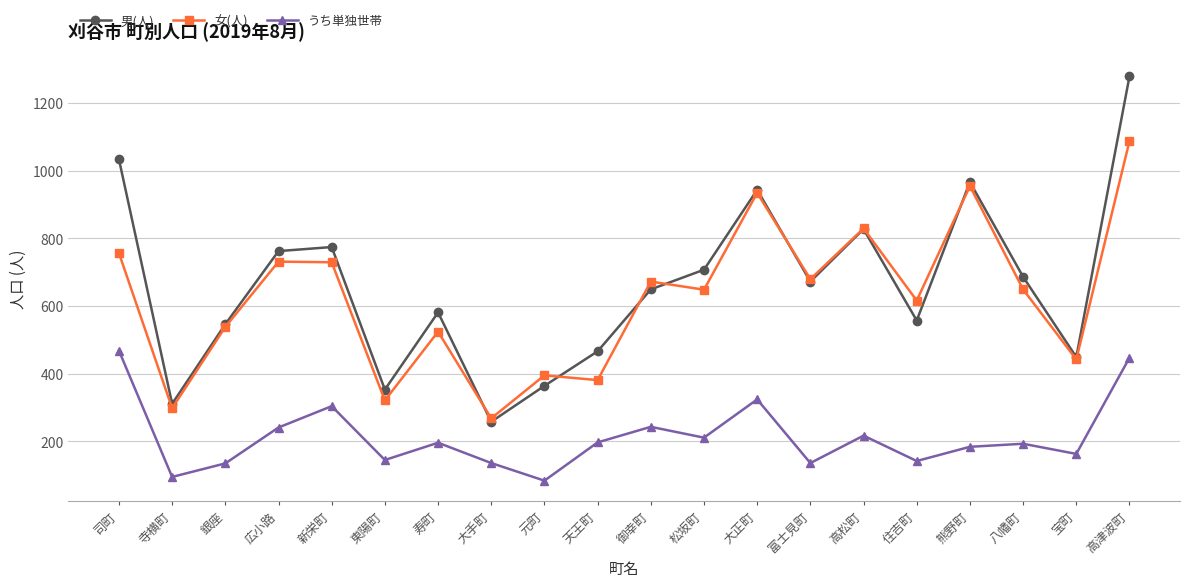

Which series has the largest range (max minus min)?

男(人)